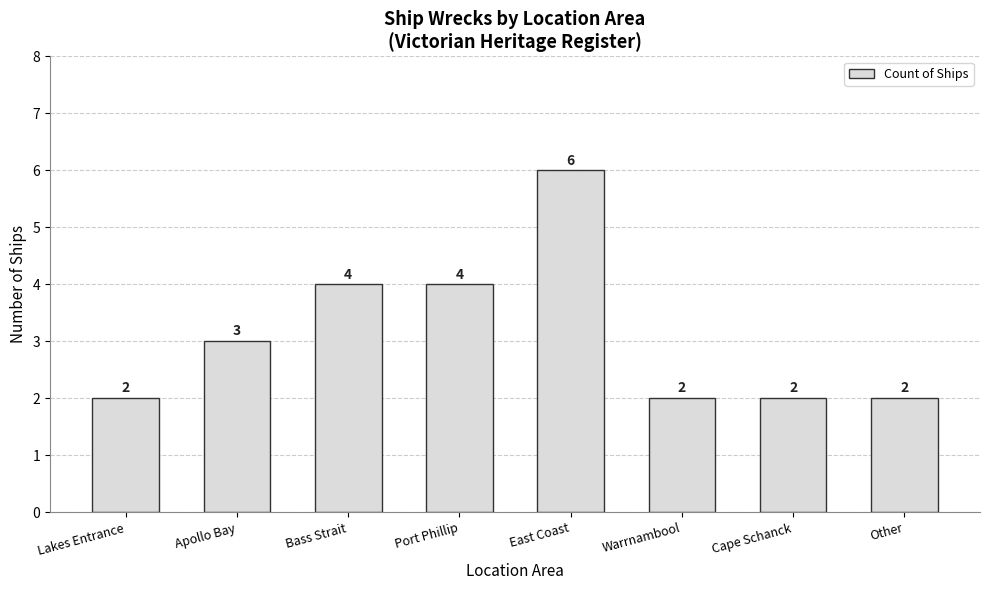

Is it true that the value at Warrnambool is 2?

True